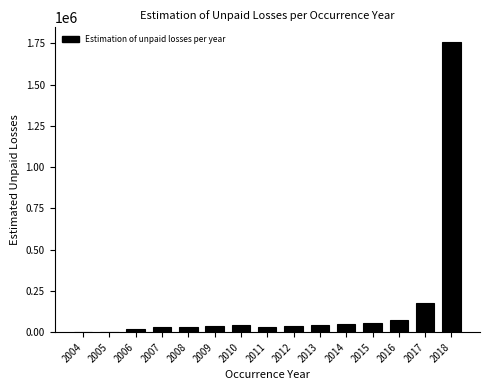

What is the maximum value shown in the chart?

1760048.1